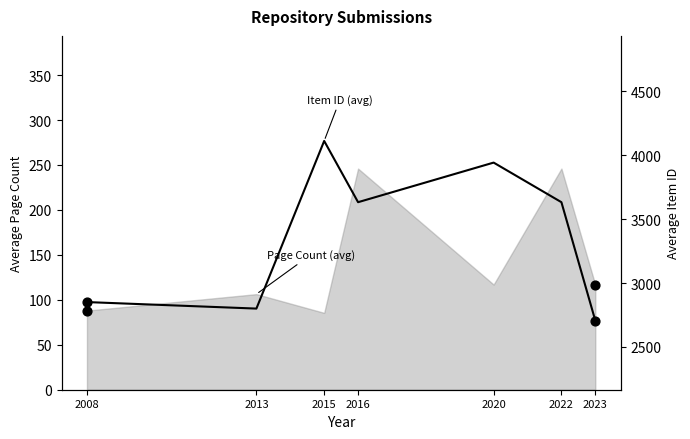

What is the change in value from 2015 to 2022?

-479.5